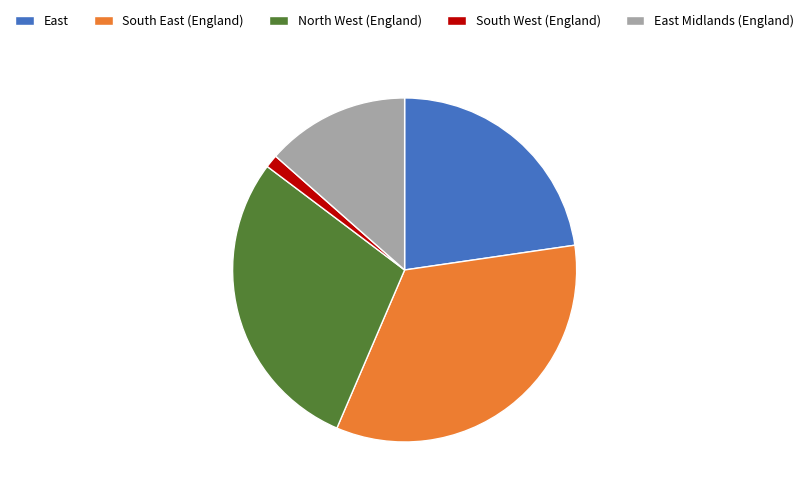

Combined, do East and East Midlands (England) account for over 50%?

No